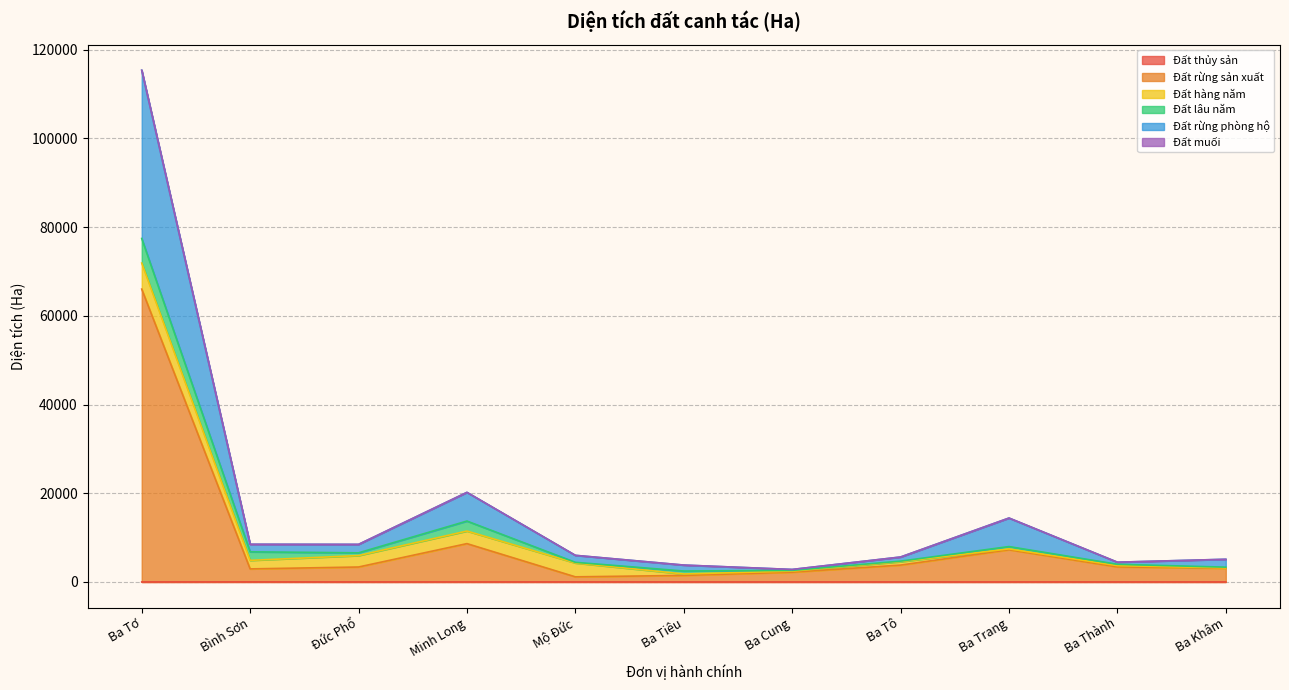

At which category is the sum across all series the highest?

Ba Tơ